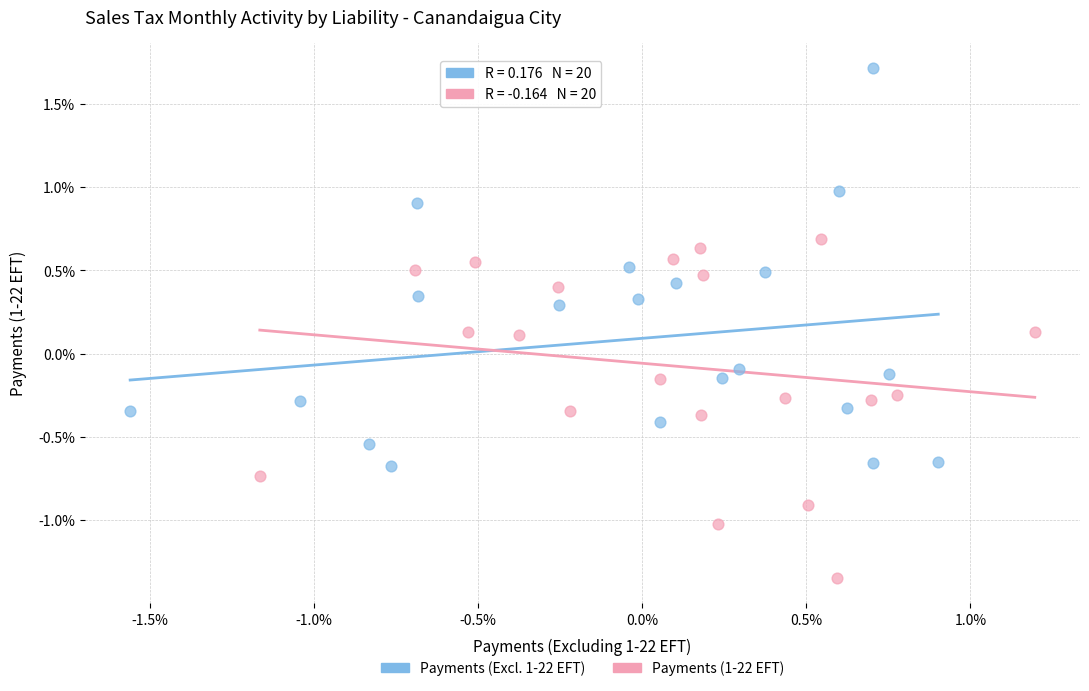

What are all the series names shown in the legend?

Payments (Excl. 1-22 EFT), Payments (1-22 EFT)